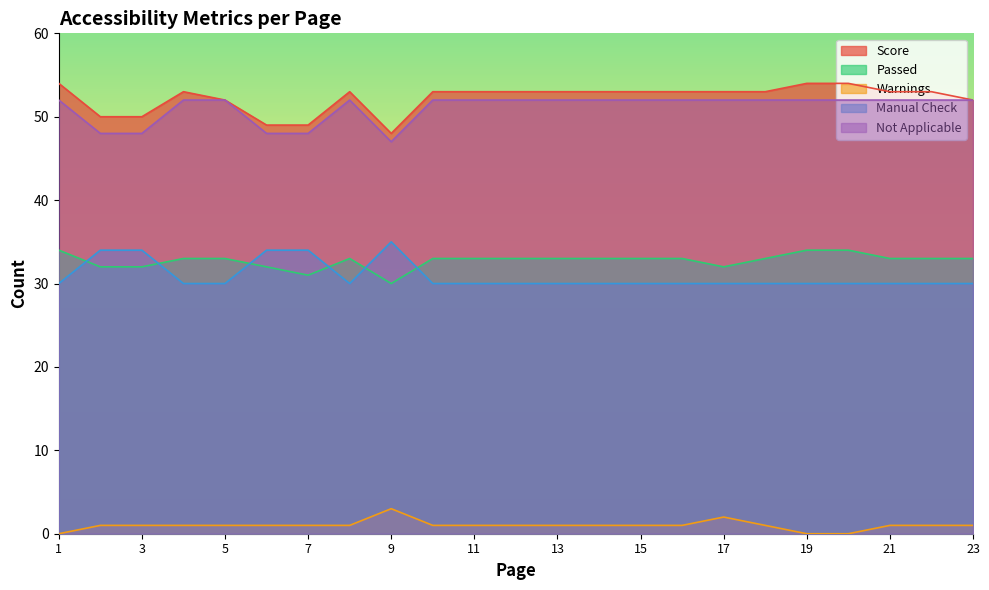

Rank the series at 9 from highest to lowest value.

Score, Not Applicable, Manual Check, Passed, Warnings